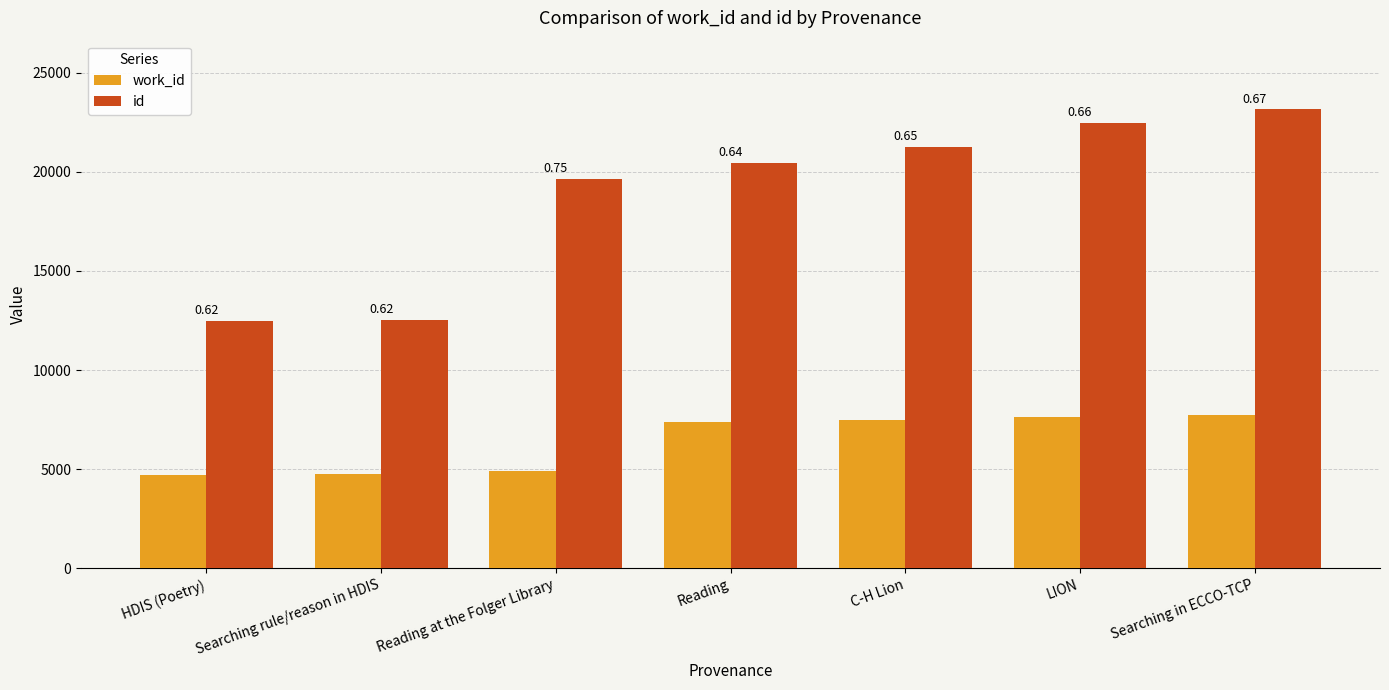

What are all the series names shown in the legend?

work_id, id